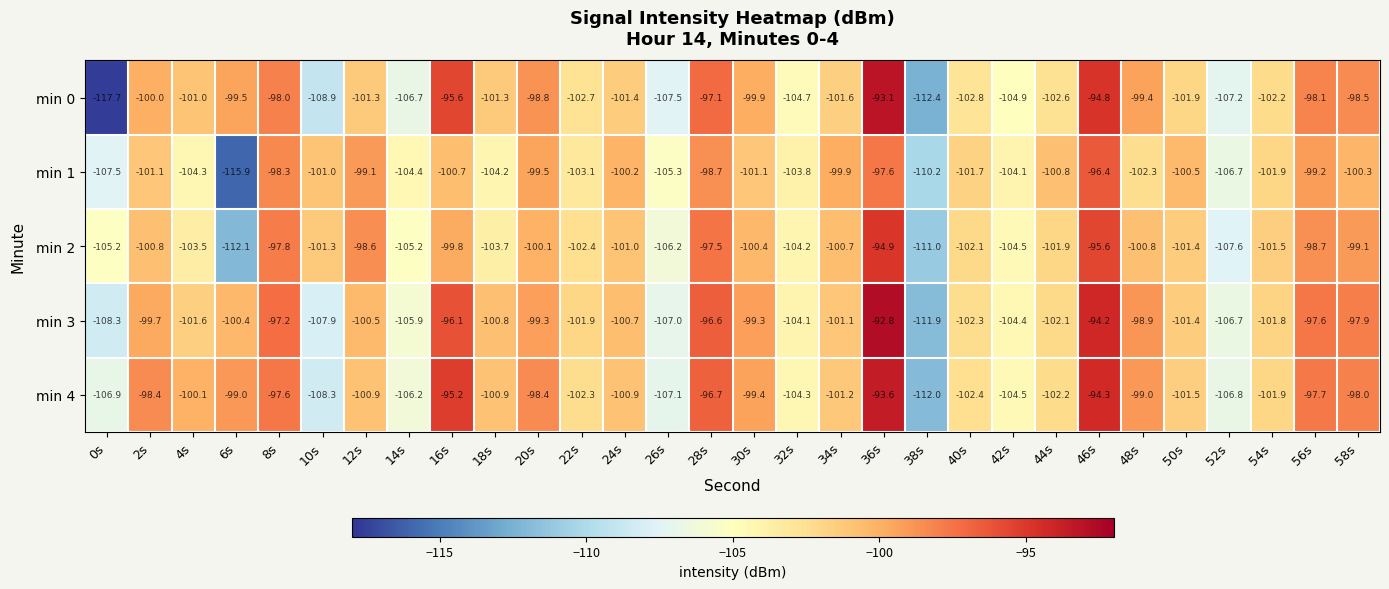

Rank the series at 40s from highest to lowest value.

min 1, min 2, min 3, min 4, min 0